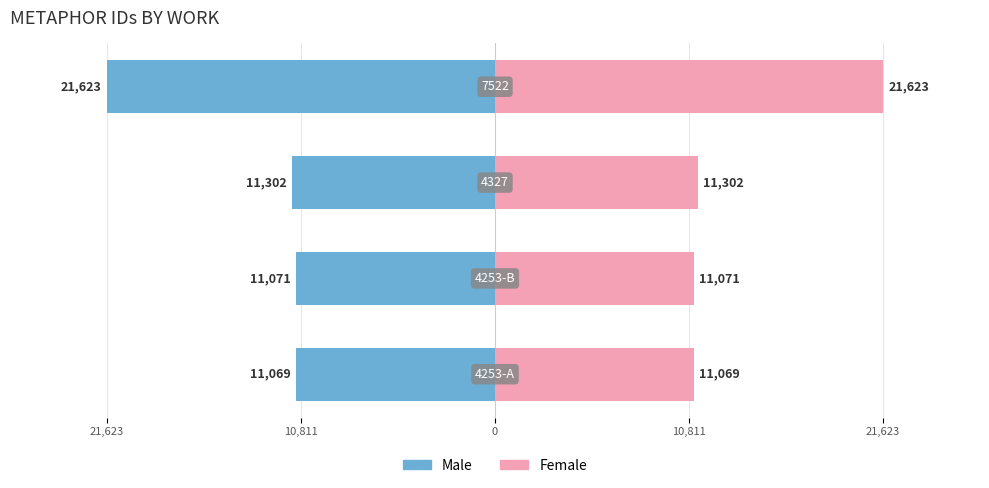

How many values in the Female series exceed 11302?

1